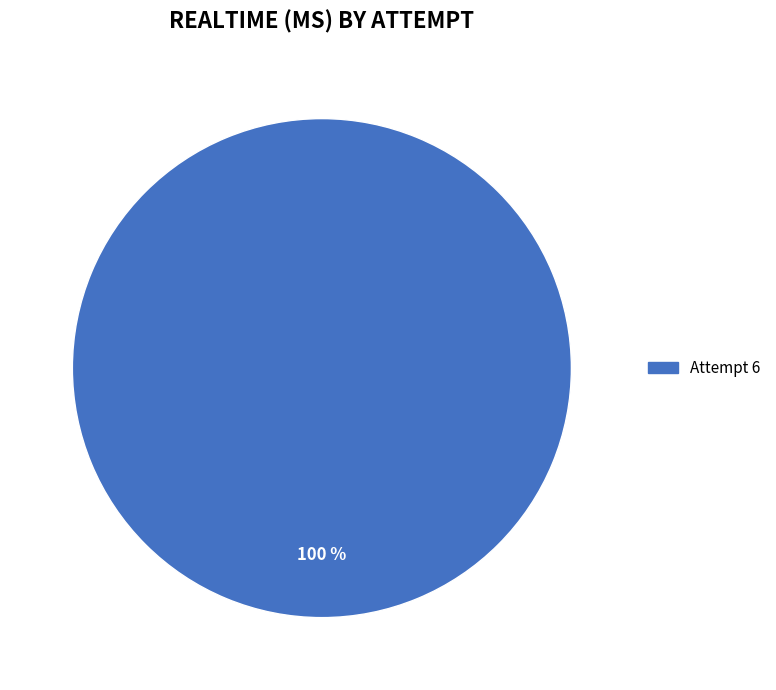

Is Attempt 6 the majority of the pie?

Yes